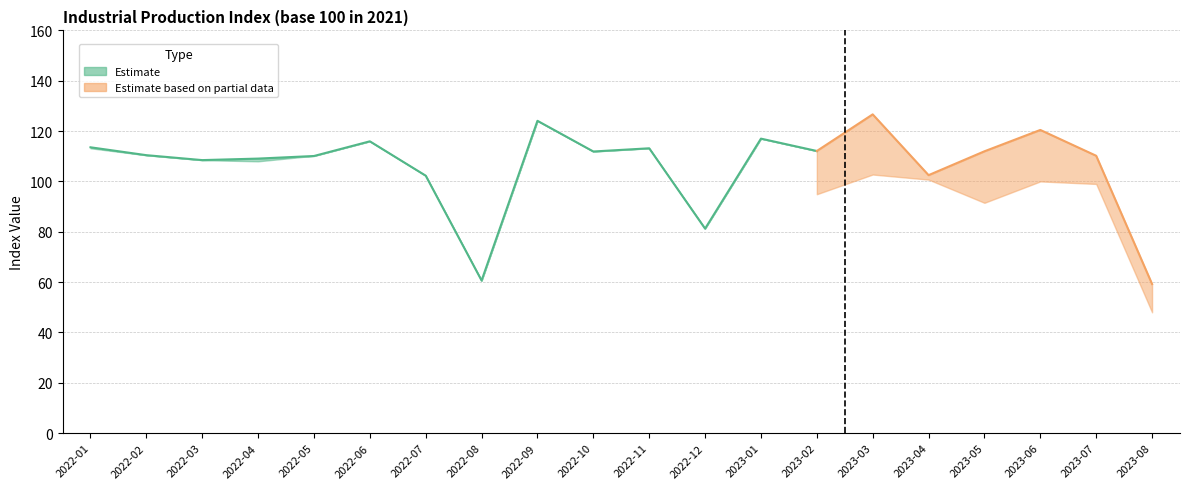

What is the value of the Estimate (first release) point at the 10th from the left?

111.9